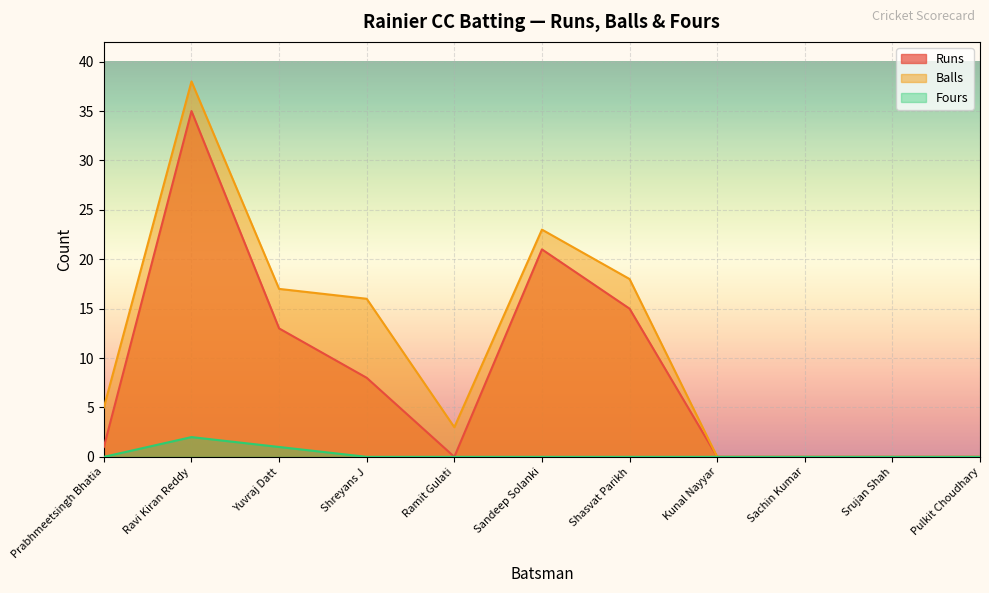

What are all the series names shown in the legend?

Runs, Balls, Fours